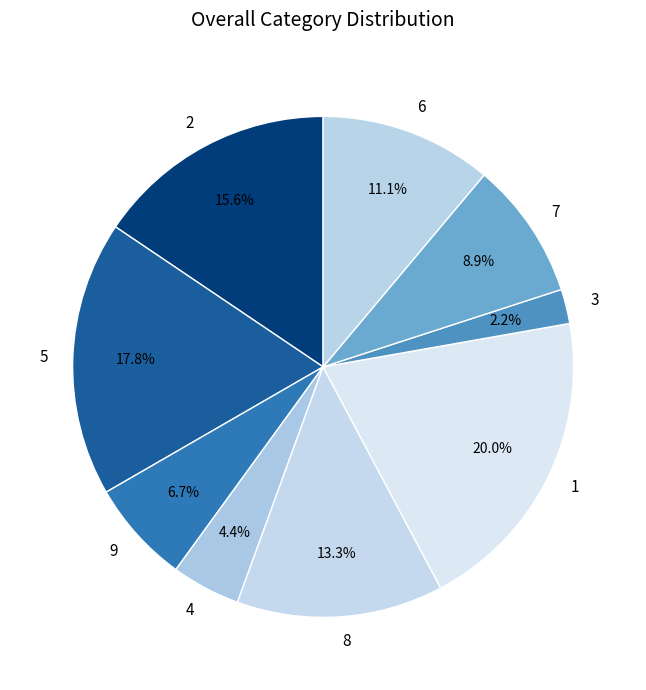

How many segments does this pie chart have?

9